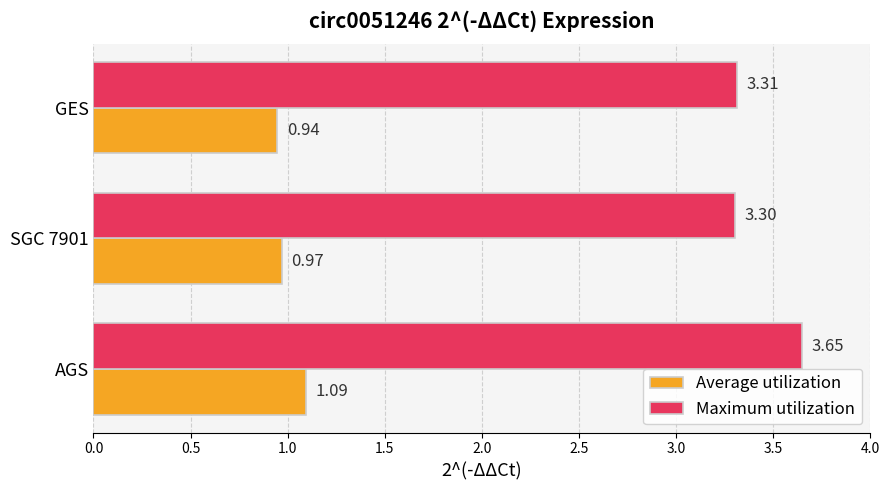

At how many categories does at least one series exceed 2?

3